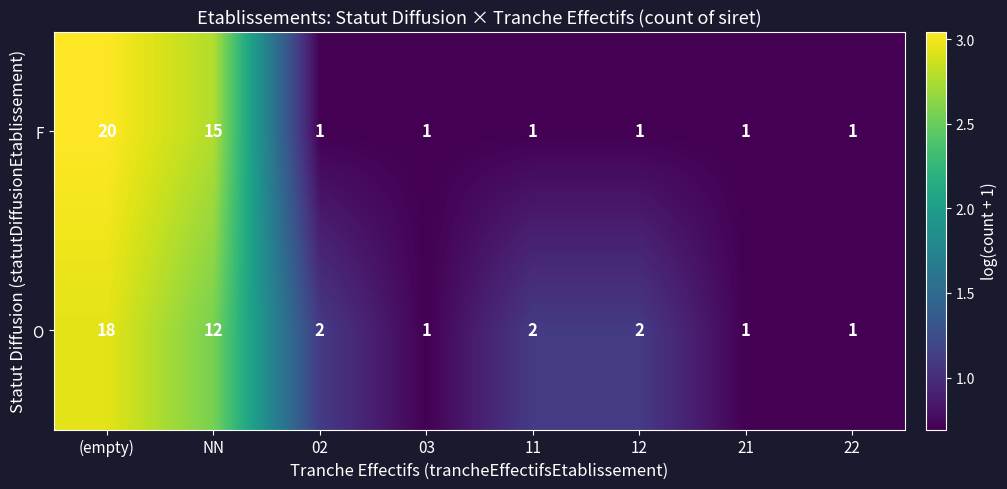

At 02, list the series in order from smallest to largest.

F, O